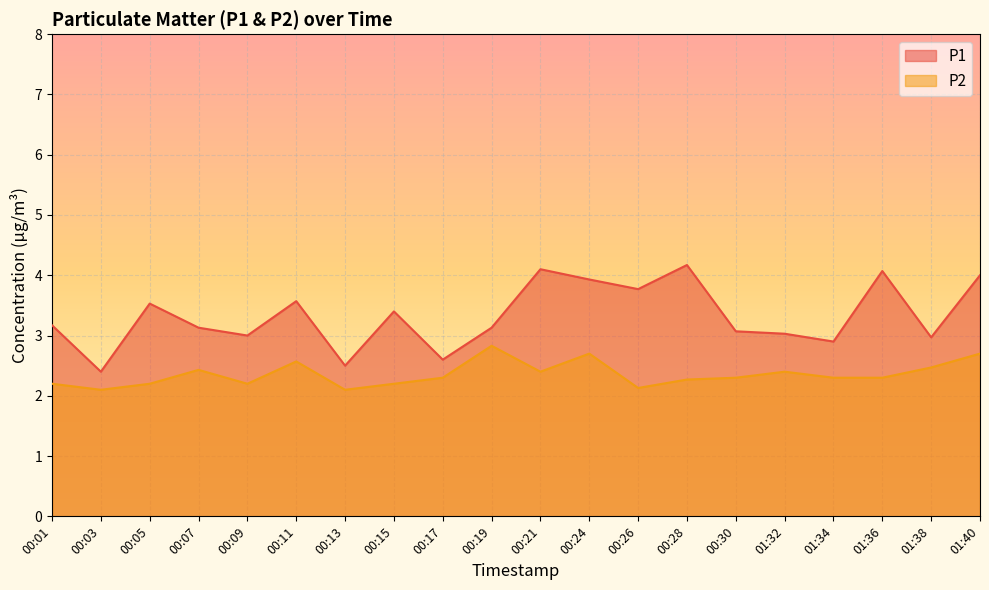

Which series changed the most between 00:21 and 00:26?

P1